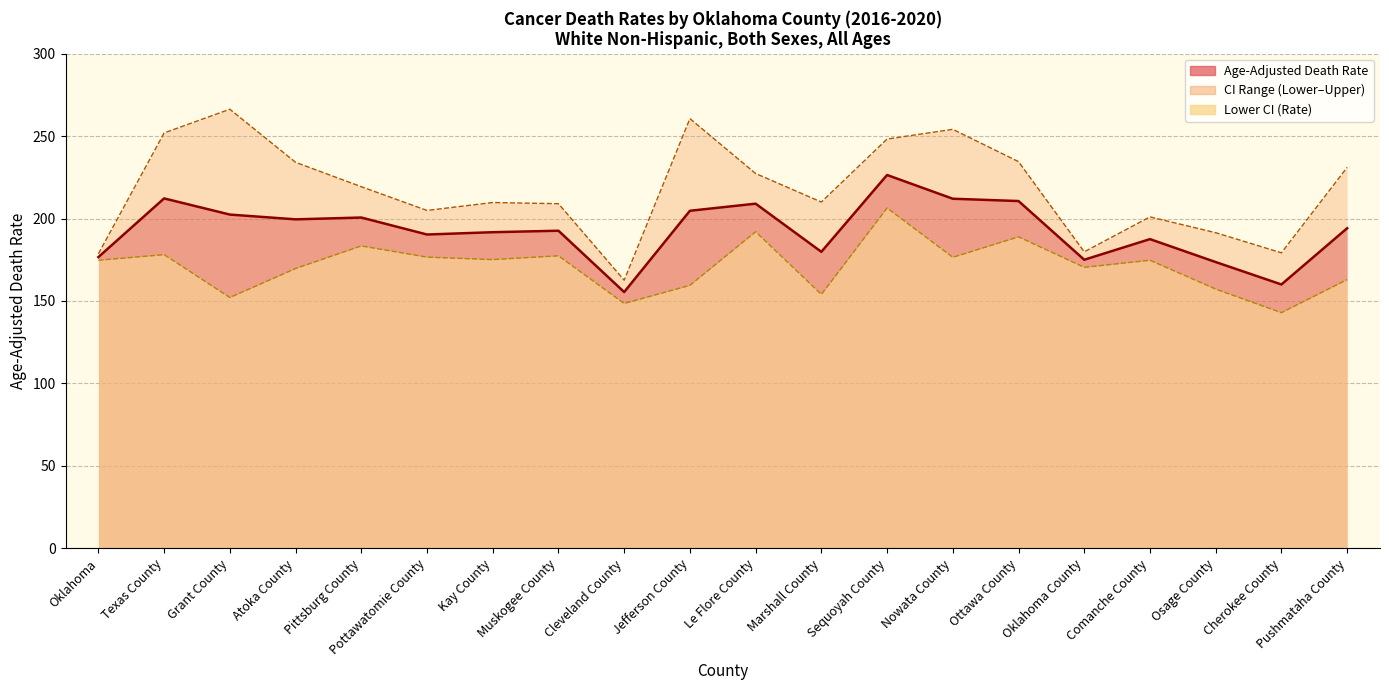

Where is the first local minimum for Upper CI (Rate)?

Pottawatomie County